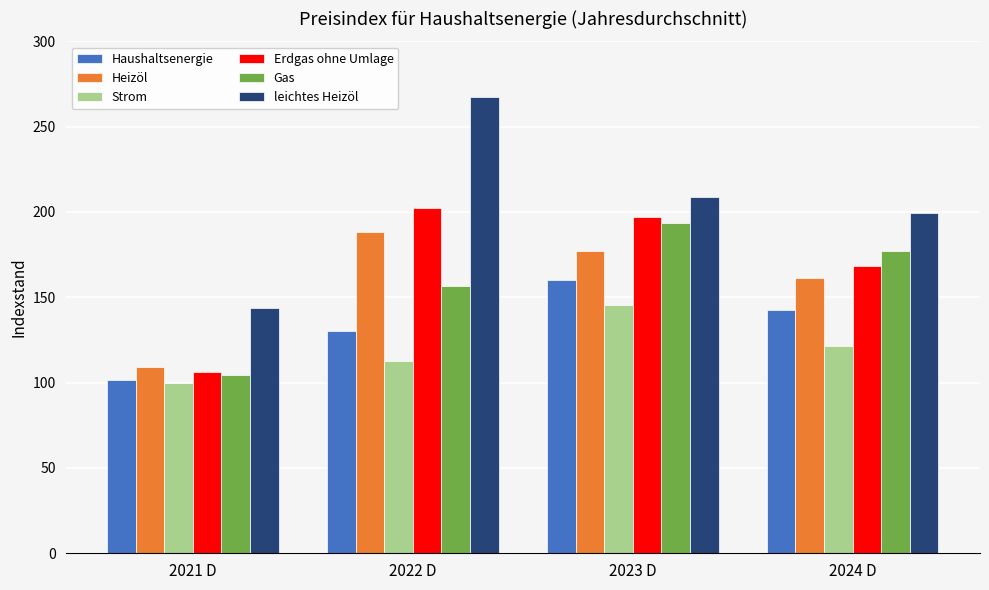

Reading right to left, extract all data points from this chart.

Haushaltsenergie: 2024 D=142.8	2023 D=160.2	2022 D=130.1	2021 D=101.8
Heizöl: 2024 D=161.2	2023 D=177.1	2022 D=188.2	2021 D=109.2
Strom: 2024 D=121.7	2023 D=145.4	2022 D=112.5	2021 D=99.9
Erdgas ohne Umlage: 2024 D=168.3	2023 D=197.0	2022 D=202.4	2021 D=106.2
Gas: 2024 D=177.2	2023 D=193.5	2022 D=156.5	2021 D=104.5
leichtes Heizöl: 2024 D=199.5	2023 D=208.7	2022 D=267.4	2021 D=143.7